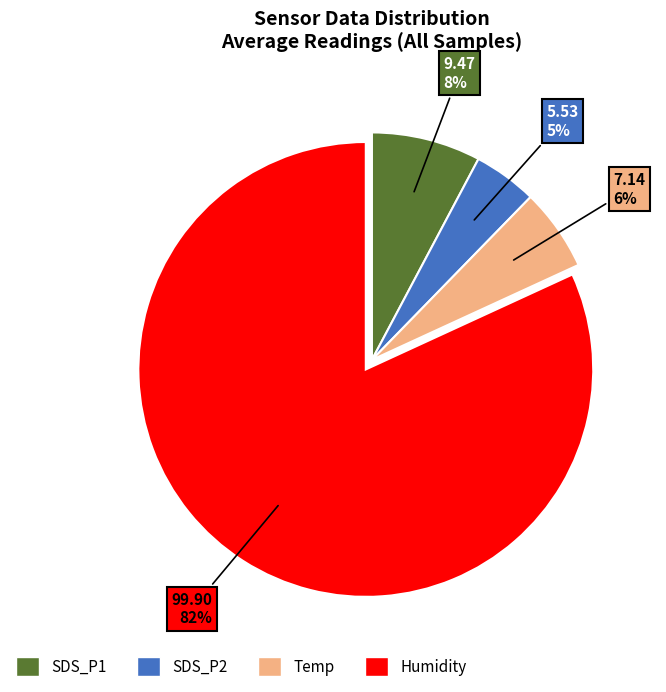

Count the number of slices in the pie.

4